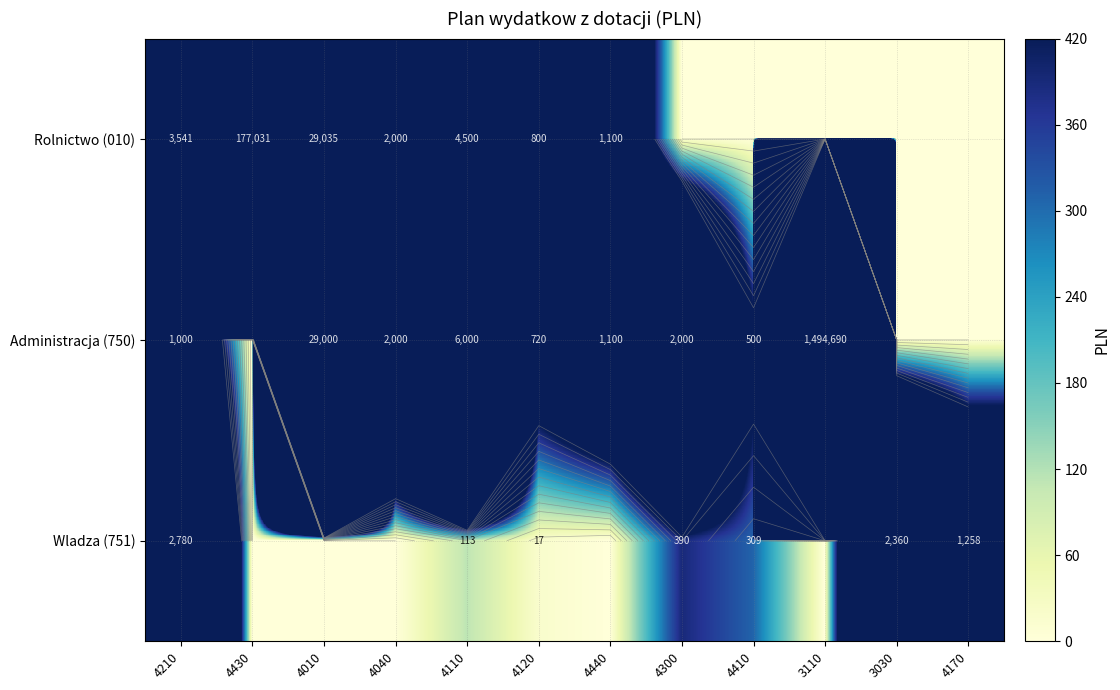

At which category does the chart reach its minimum across all series?

4300